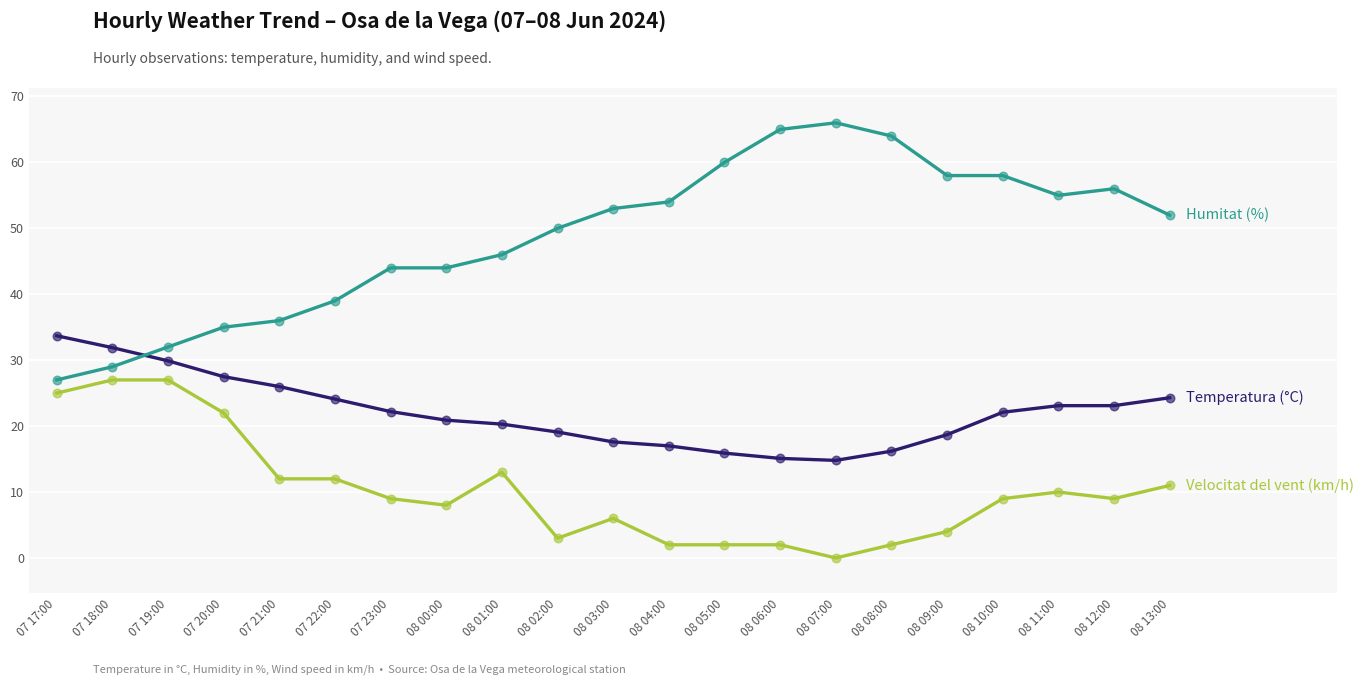

What is the total value across all series at 07 21:00?

74.0